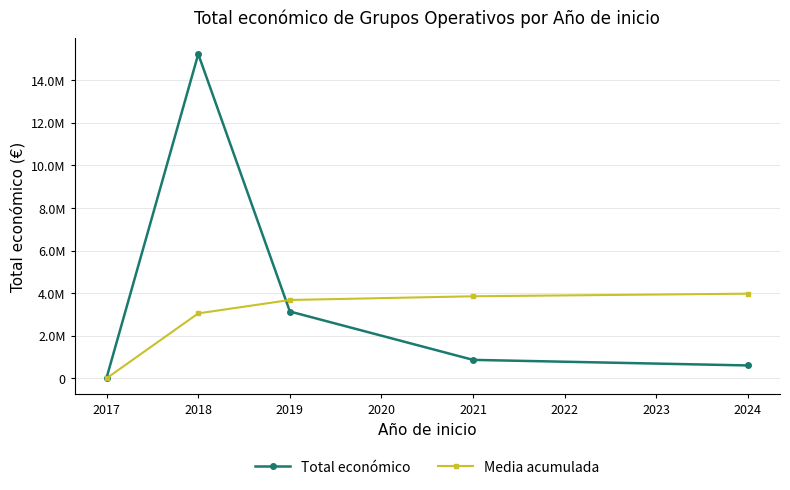

List the series in order of their overall mean, lowest first.

Media acumulada, Total económico